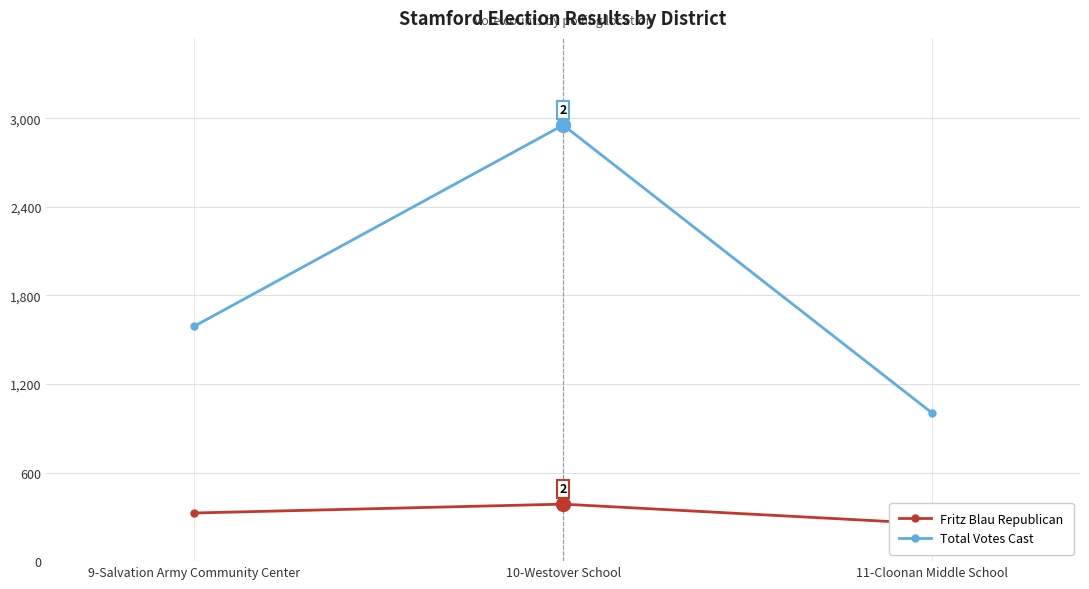

What are all the series names shown in the legend?

Fritz Blau Republican, Total Votes Cast